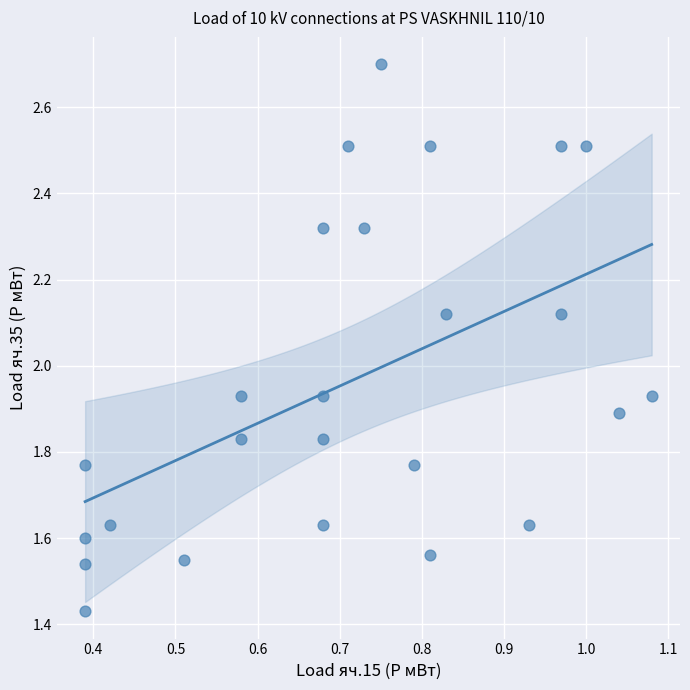

What is the range of Y values (max minus min)?

1.3